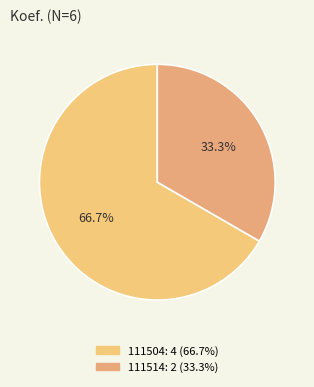

To the nearest percent, what percentage of the pie is 111514?

33%